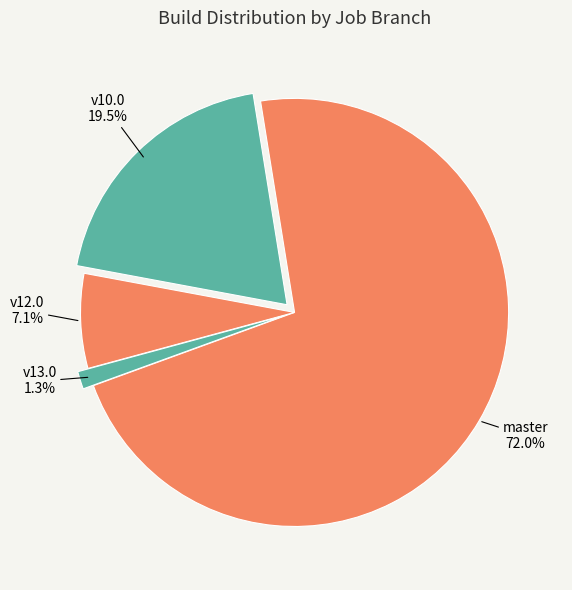

How many segments does this pie chart have?

4